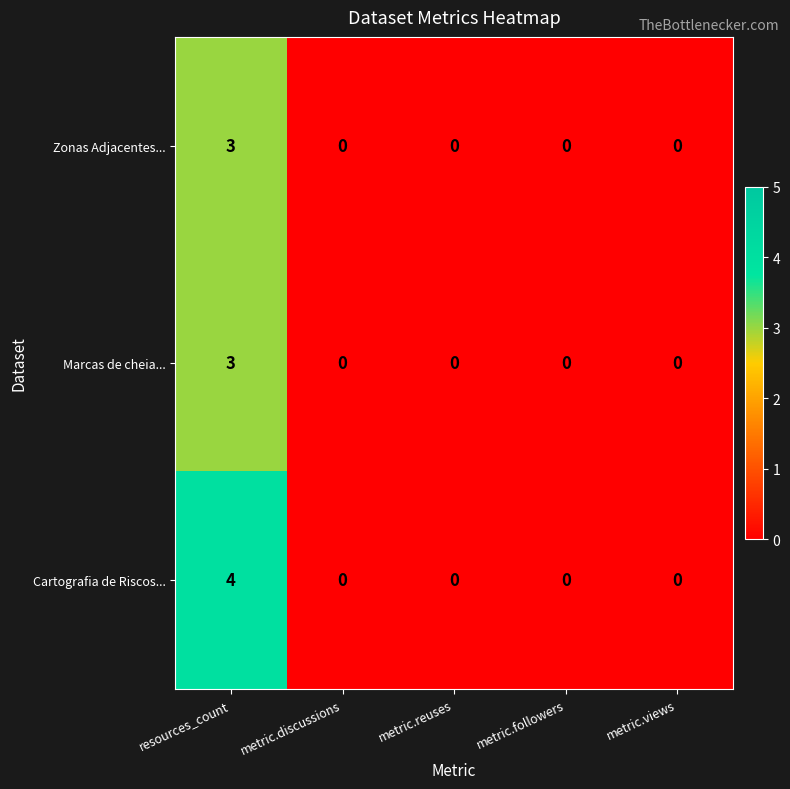

True or false: Marcas de cheia... has a value of 3 at resources_count.

True